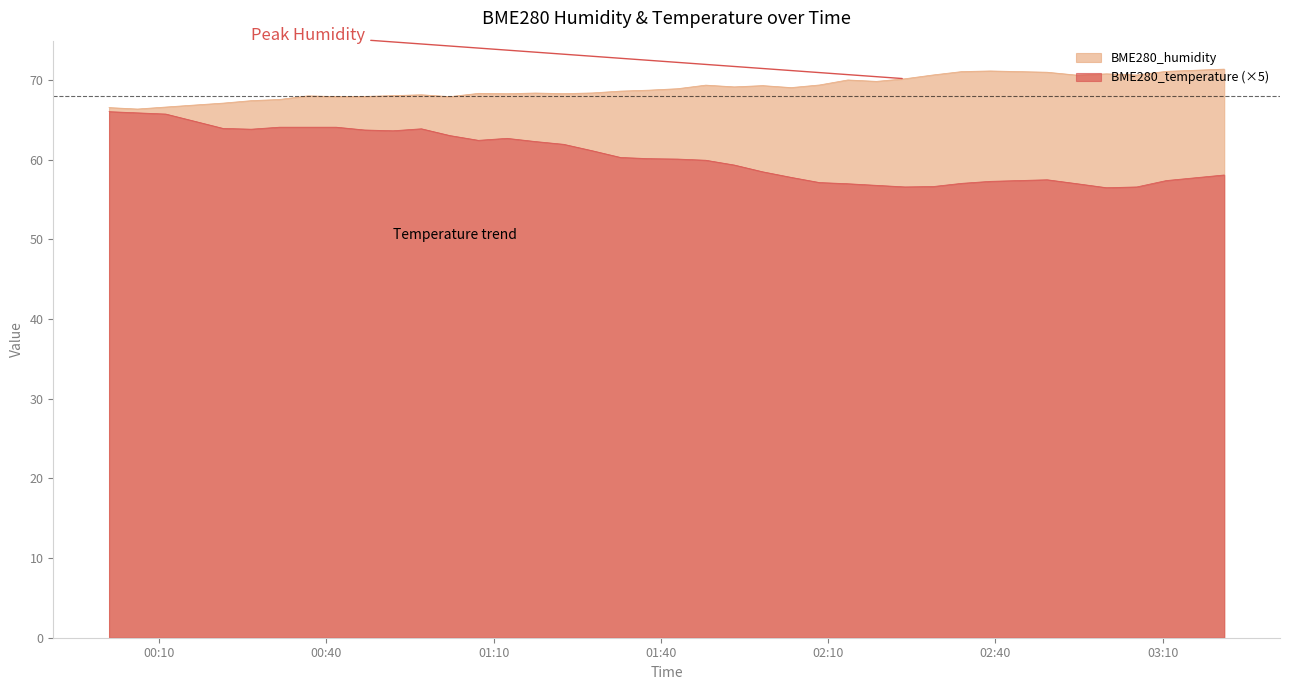

What are all the series names shown in the legend?

BME280_humidity, BME280_temperature (×5)